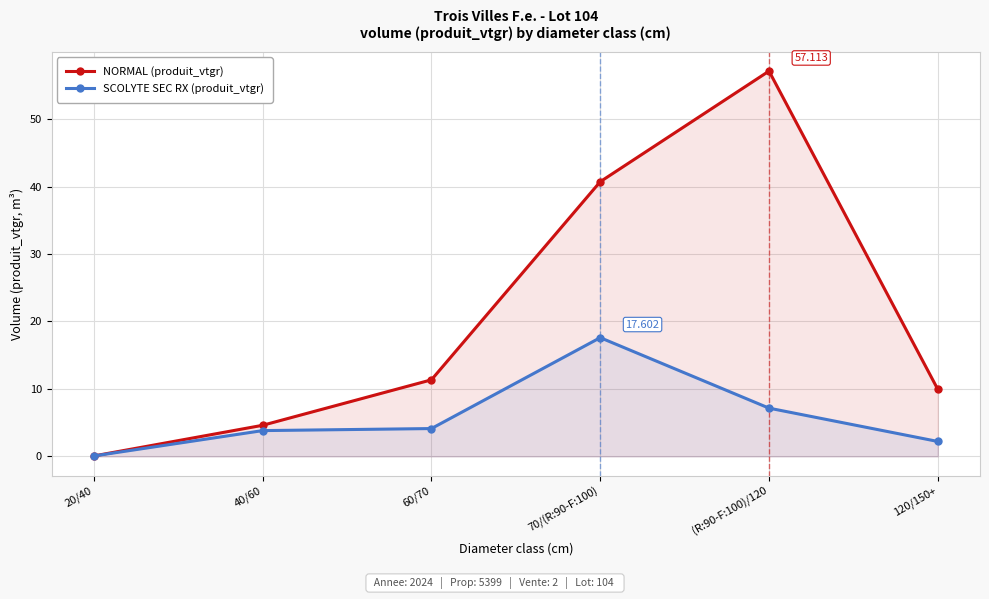

What is the difference between the NORMAL (produit_vtgr) values at (R:90-F:100)/120 and 40/60?

52.5